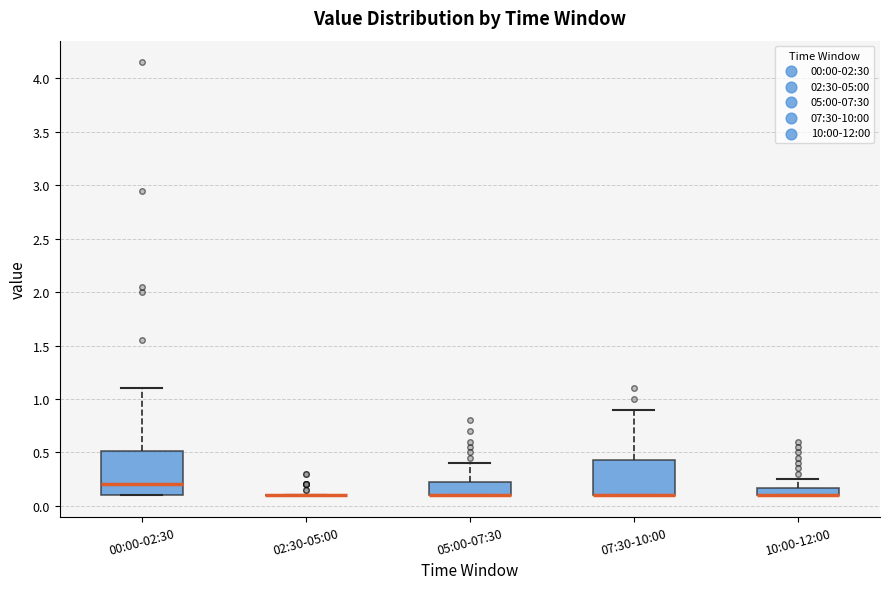

Where does the upper whisker of the box for 05:00-07:30 end on the y-axis? The values are not printed on the chart, so give them approximately, as read against the axis.

0.40